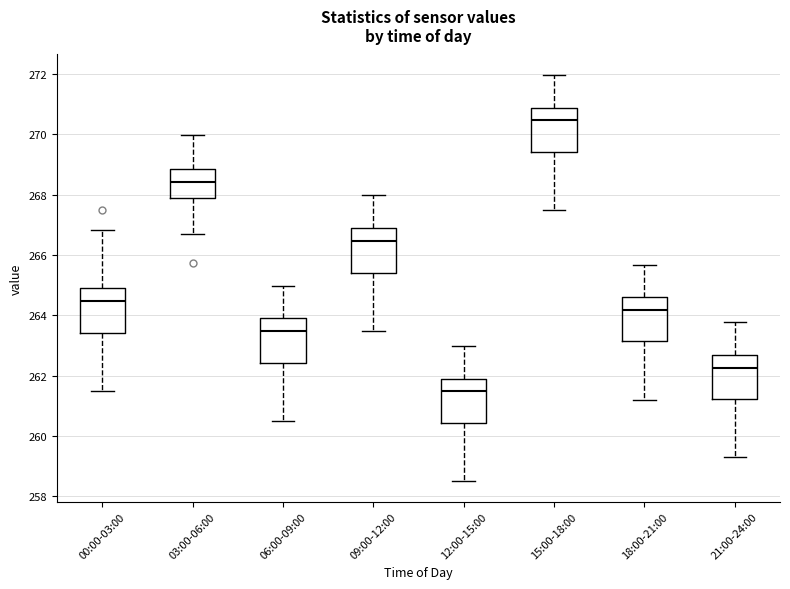

Reading left to right, read every box against the y-axis: the position of its median line, the range the box covers, and the ends of its whiskers. The values are not printed on the chart, so give them approximately, as read against the axis.

00:00-03:00: median 264.4, box 263.4 to 264.8, whiskers 261.4 to 266.8
03:00-06:00: median 268.4, box 268.0 to 268.8, whiskers 266.8 to 270.0
06:00-09:00: median 263.4, box 262.4 to 263.8, whiskers 260.4 to 265.0
09:00-12:00: median 266.4, box 265.4 to 266.8, whiskers 263.4 to 268.0
12:00-15:00: median 261.4, box 260.4 to 261.8, whiskers 258.4 to 263.0
15:00-18:00: median 270.4, box 269.4 to 270.8, whiskers 267.4 to 272.0
18:00-21:00: median 264.2, box 263.2 to 264.6, whiskers 261.2 to 265.6
21:00-24:00: median 262.2, box 261.2 to 262.6, whiskers 259.2 to 263.8